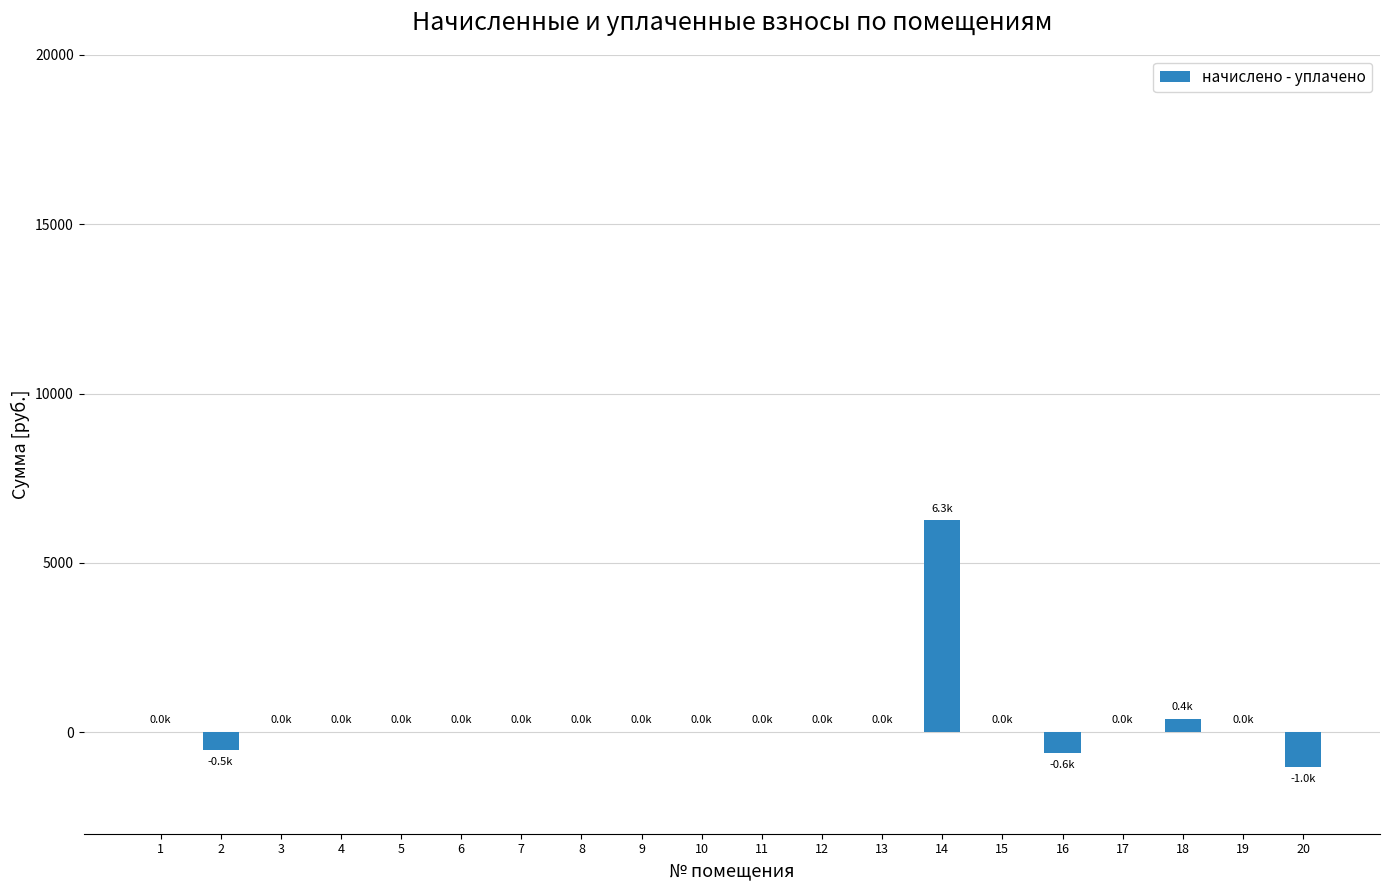

Is it true that the value at 12 is 0.0?

True